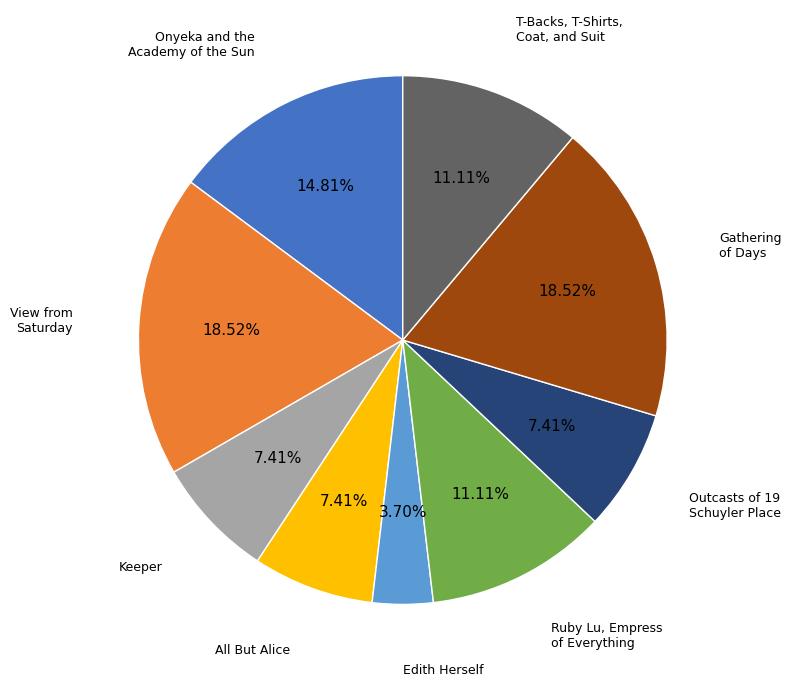

Is there a majority slice in this chart?

No